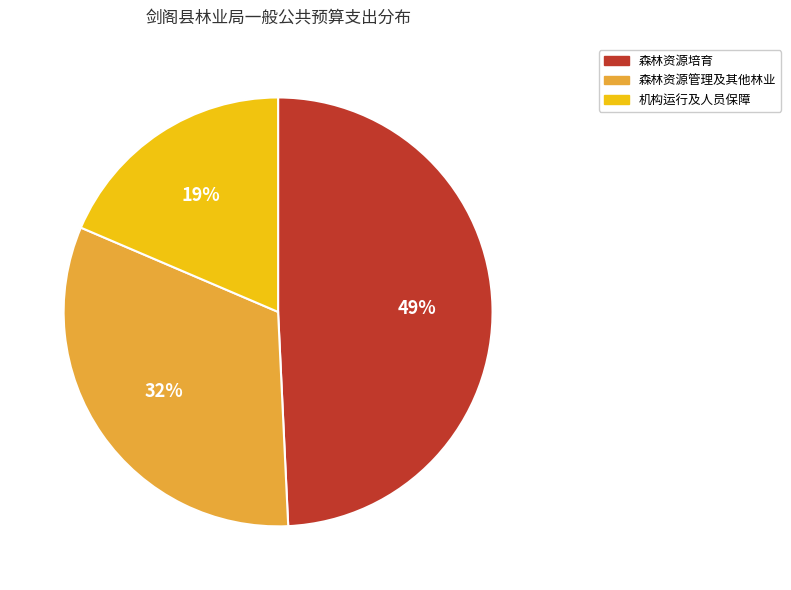

The 森林资源管理及其他林业 slice represents 32% of the pie. True or false?

True